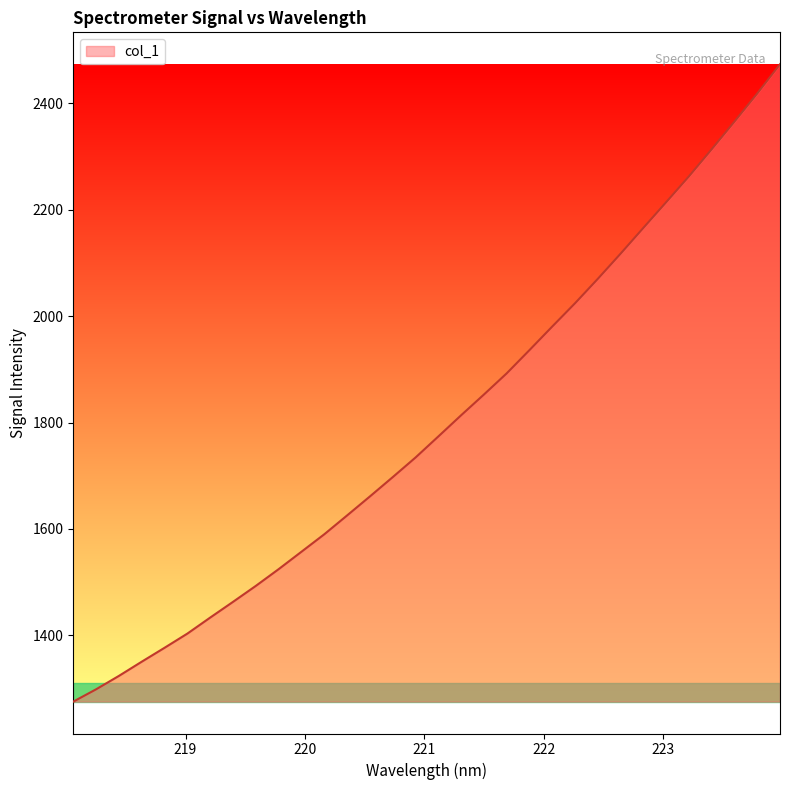

What is the difference between the maximum and minimum values?

1197.6